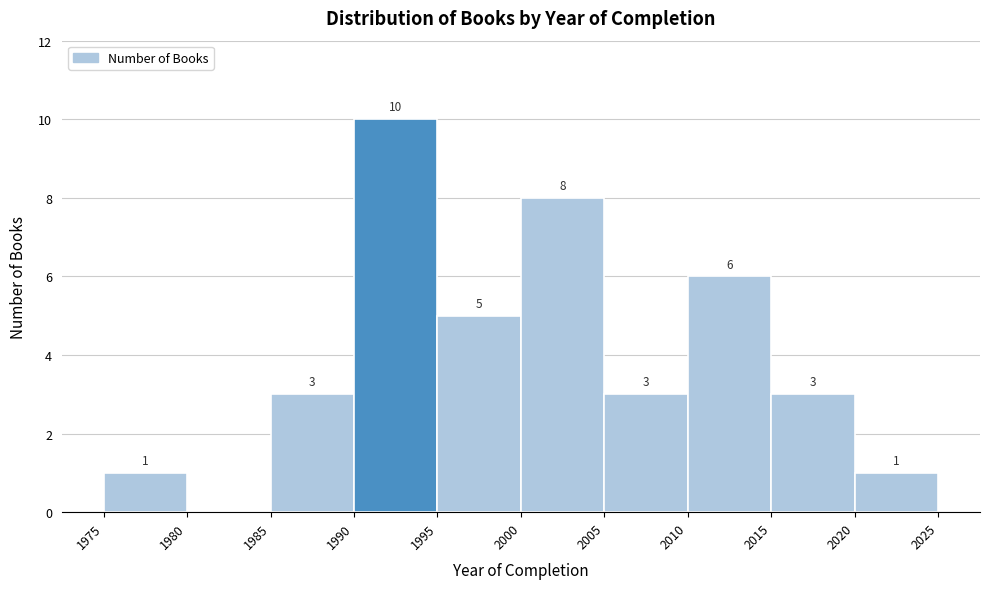

Over which range of the x-axis is the bar tallest?

1990 to 1995